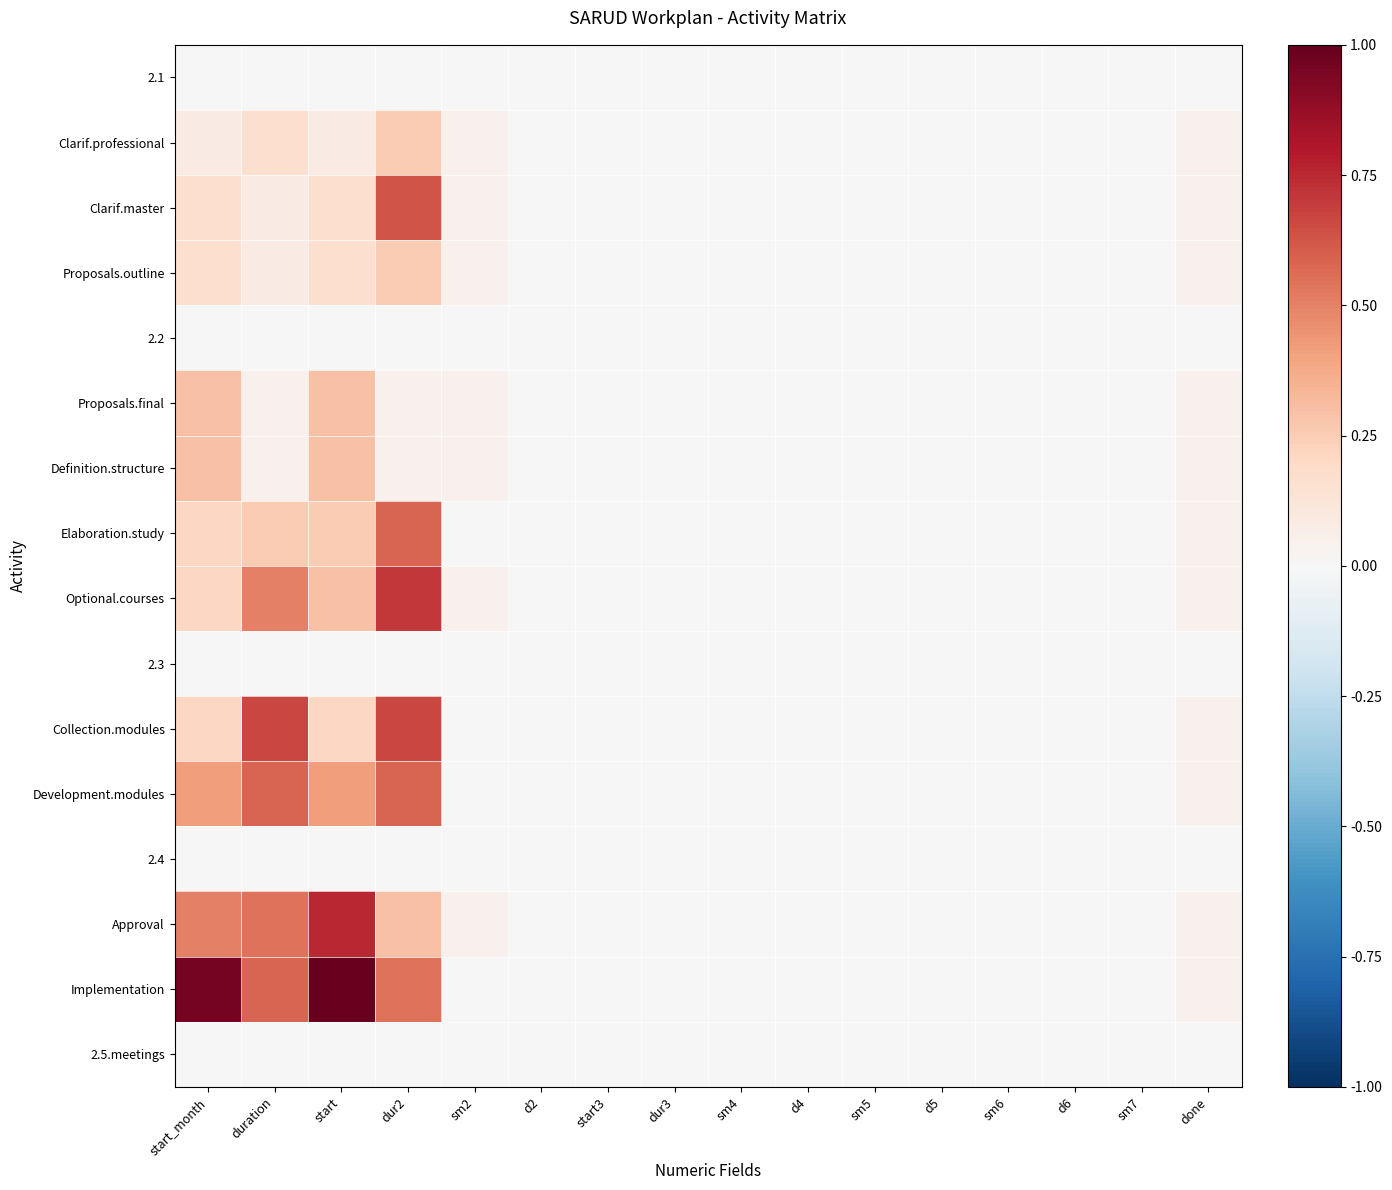

Reading left to right, list all the values displayed in this chart.

2.1: start_month=0.0	duration=0.0	start=0.0	dur2=0.0	sm2=0.0	d2=0.0	start3=0.0	dur3=0.0	sm4=0.0	d4=0.0	sm5=0.0	d5=0.0	sm6=0.0	d6=0.0	sm7=0.0	done=0.0
Clarif.professional: start_month=0.1	duration=0.2	start=0.1	dur2=0.2	sm2=0.0	d2=0.0	start3=0.0	dur3=0.0	sm4=0.0	d4=0.0	sm5=0.0	d5=0.0	sm6=0.0	d6=0.0	sm7=0.0	done=0.0
Clarif.master: start_month=0.2	duration=0.1	start=0.2	dur2=0.6	sm2=0.0	d2=0.0	start3=0.0	dur3=0.0	sm4=0.0	d4=0.0	sm5=0.0	d5=0.0	sm6=0.0	d6=0.0	sm7=0.0	done=0.0
Proposals.outline: start_month=0.2	duration=0.1	start=0.2	dur2=0.2	sm2=0.0	d2=0.0	start3=0.0	dur3=0.0	sm4=0.0	d4=0.0	sm5=0.0	d5=0.0	sm6=0.0	d6=0.0	sm7=0.0	done=0.0
2.2: start_month=0.0	duration=0.0	start=0.0	dur2=0.0	sm2=0.0	d2=0.0	start3=0.0	dur3=0.0	sm4=0.0	d4=0.0	sm5=0.0	d5=0.0	sm6=0.0	d6=0.0	sm7=0.0	done=0.0
Proposals.final: start_month=0.3	duration=0.0	start=0.3	dur2=0.0	sm2=0.0	d2=0.0	start3=0.0	dur3=0.0	sm4=0.0	d4=0.0	sm5=0.0	d5=0.0	sm6=0.0	d6=0.0	sm7=0.0	done=0.0
Definition.structure: start_month=0.3	duration=0.0	start=0.3	dur2=0.0	sm2=0.0	d2=0.0	start3=0.0	dur3=0.0	sm4=0.0	d4=0.0	sm5=0.0	d5=0.0	sm6=0.0	d6=0.0	sm7=0.0	done=0.0
Elaboration.study: start_month=0.2	duration=0.2	start=0.2	dur2=0.6	sm2=0.0	d2=0.0	start3=0.0	dur3=0.0	sm4=0.0	d4=0.0	sm5=0.0	d5=0.0	sm6=0.0	d6=0.0	sm7=0.0	done=0.0
Optional.courses: start_month=0.2	duration=0.5	start=0.3	dur2=0.7	sm2=0.0	d2=0.0	start3=0.0	dur3=0.0	sm4=0.0	d4=0.0	sm5=0.0	d5=0.0	sm6=0.0	d6=0.0	sm7=0.0	done=0.0
2.3: start_month=0.0	duration=0.0	start=0.0	dur2=0.0	sm2=0.0	d2=0.0	start3=0.0	dur3=0.0	sm4=0.0	d4=0.0	sm5=0.0	d5=0.0	sm6=0.0	d6=0.0	sm7=0.0	done=0.0
Collection.modules: start_month=0.2	duration=0.7	start=0.2	dur2=0.7	sm2=0.0	d2=0.0	start3=0.0	dur3=0.0	sm4=0.0	d4=0.0	sm5=0.0	d5=0.0	sm6=0.0	d6=0.0	sm7=0.0	done=0.0
Development.modules: start_month=0.4	duration=0.6	start=0.4	dur2=0.6	sm2=0.0	d2=0.0	start3=0.0	dur3=0.0	sm4=0.0	d4=0.0	sm5=0.0	d5=0.0	sm6=0.0	d6=0.0	sm7=0.0	done=0.0
2.4: start_month=0.0	duration=0.0	start=0.0	dur2=0.0	sm2=0.0	d2=0.0	start3=0.0	dur3=0.0	sm4=0.0	d4=0.0	sm5=0.0	d5=0.0	sm6=0.0	d6=0.0	sm7=0.0	done=0.0
Approval: start_month=0.5	duration=0.5	start=0.8	dur2=0.3	sm2=0.0	d2=0.0	start3=0.0	dur3=0.0	sm4=0.0	d4=0.0	sm5=0.0	d5=0.0	sm6=0.0	d6=0.0	sm7=0.0	done=0.0
Implementation: start_month=1.0	duration=0.6	start=1.0	dur2=0.5	sm2=0.0	d2=0.0	start3=0.0	dur3=0.0	sm4=0.0	d4=0.0	sm5=0.0	d5=0.0	sm6=0.0	d6=0.0	sm7=0.0	done=0.0
2.5.meetings: start_month=0.0	duration=0.0	start=0.0	dur2=0.0	sm2=0.0	d2=0.0	start3=0.0	dur3=0.0	sm4=0.0	d4=0.0	sm5=0.0	d5=0.0	sm6=0.0	d6=0.0	sm7=0.0	done=0.0